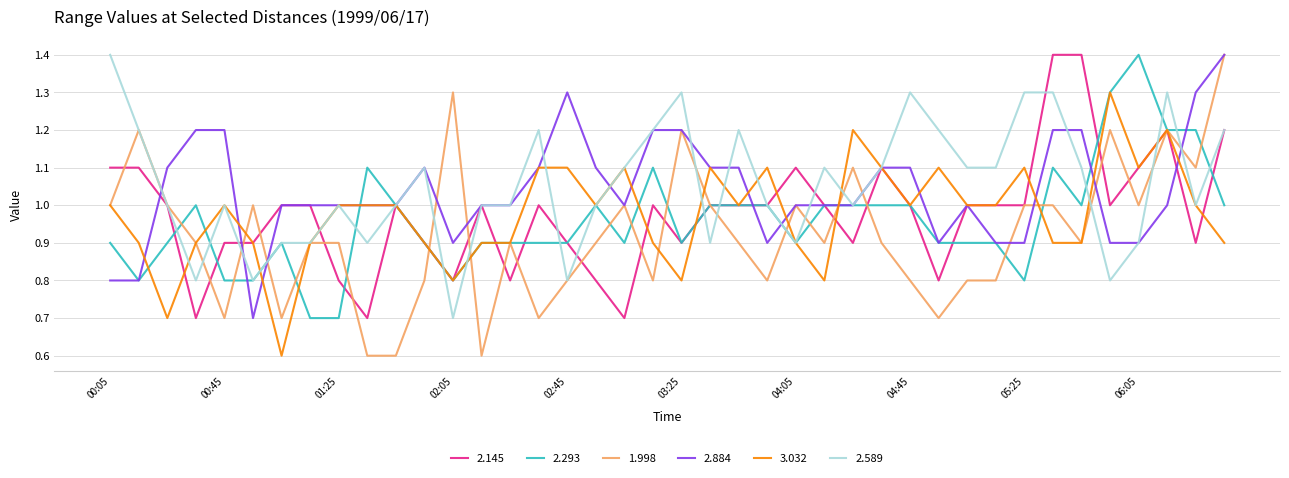

What is the minimum value shown in the chart?

0.6